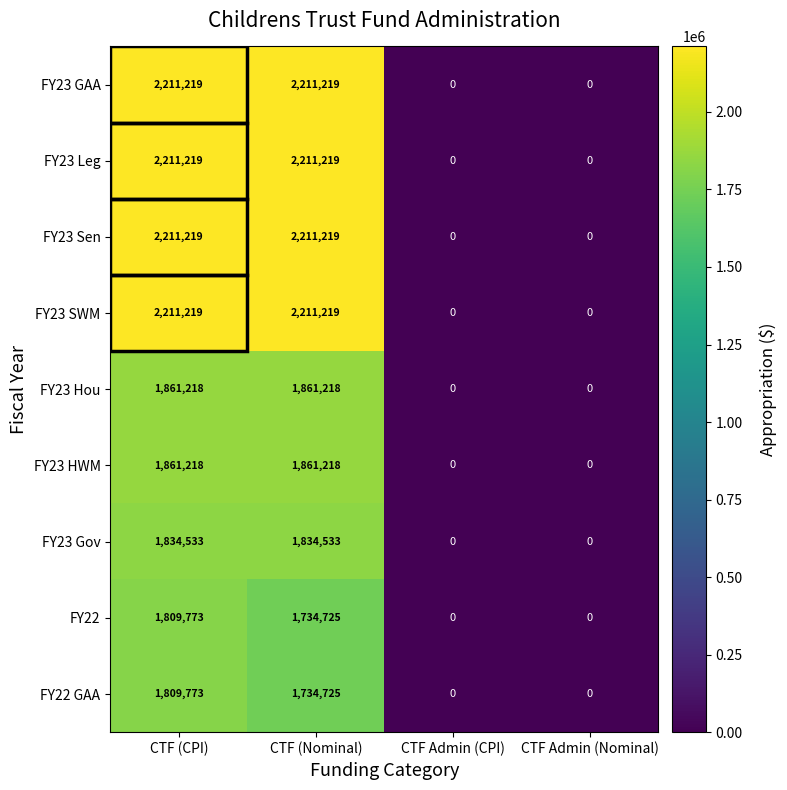

What is the spread (max minus min) of values at CTF (Nominal)?

476494